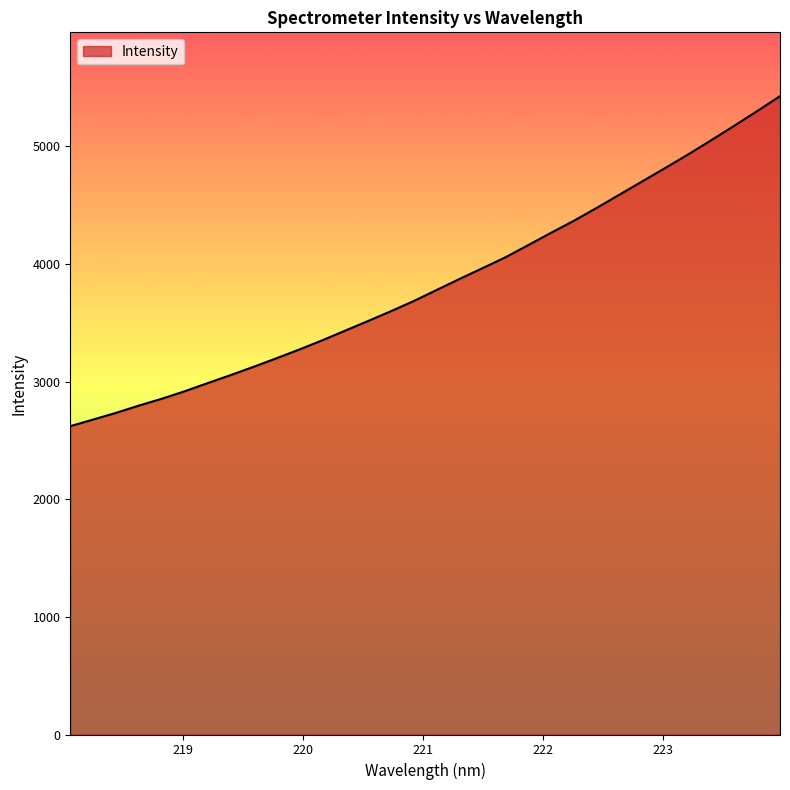

Count the number of categories in the chart.

32